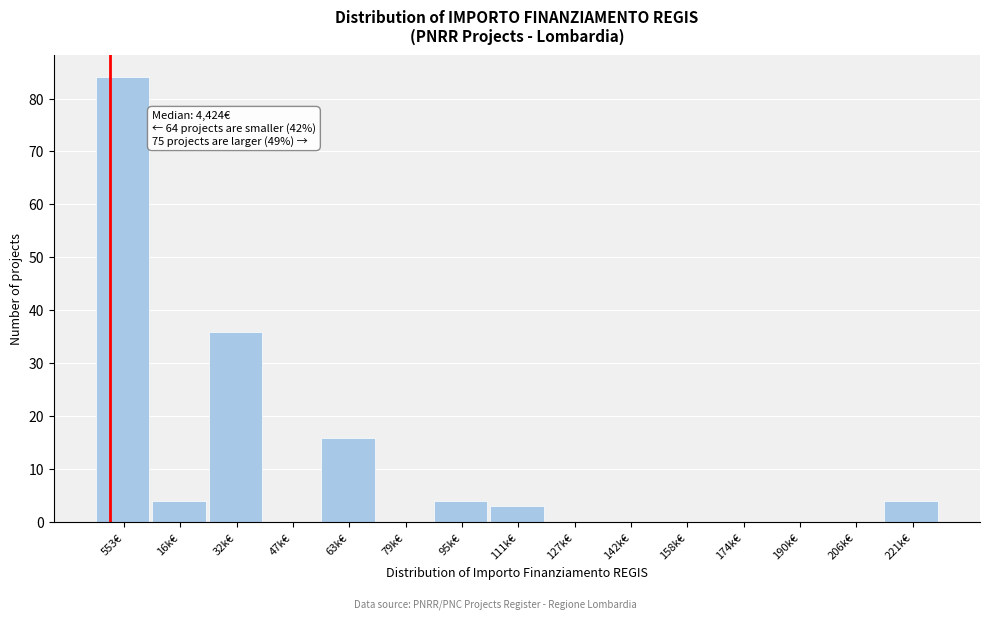

Reading left to right, list all the values displayed in this chart.

553€=84	16k€=4	32k€=36	47k€=0	63k€=16	79k€=0	95k€=4	111k€=3	127k€=0	142k€=0	158k€=0	174k€=0	190k€=0	206k€=0	221k€=4